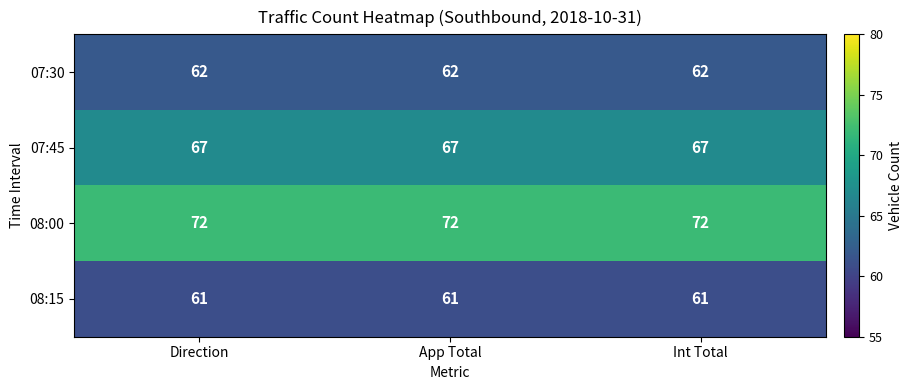

Which series has the largest total across all categories?

08:00